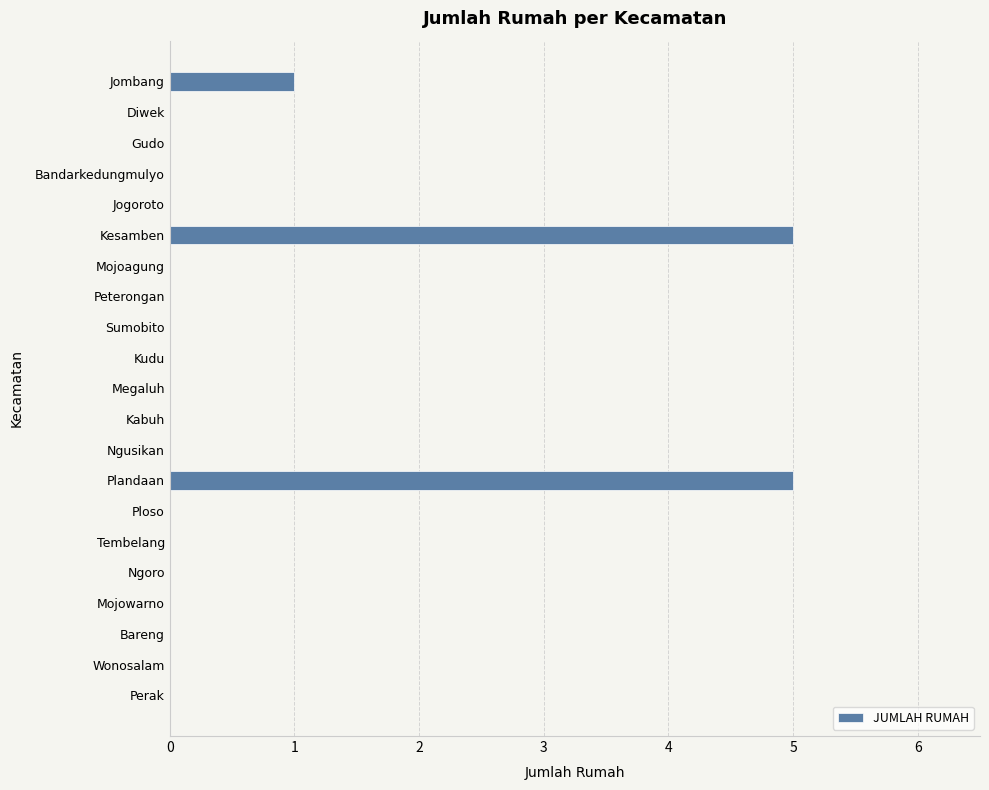

Is it true that the value at Perak is -3?

False